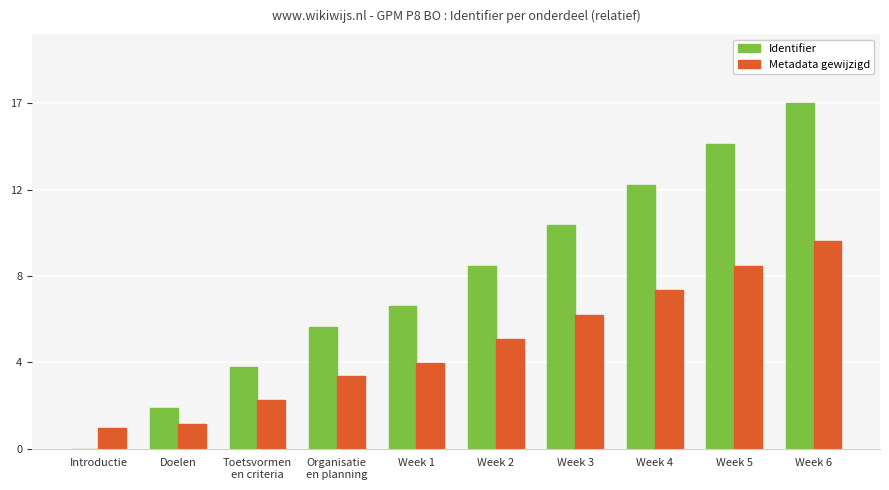

What is the difference between the highest and lowest values at Week 1?

2.8